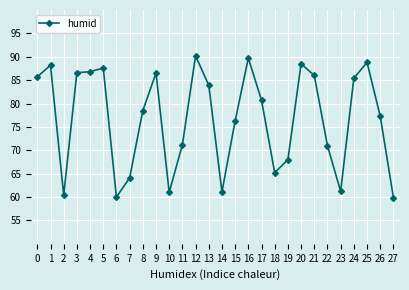

At which category does the data reach its first local valley?

2